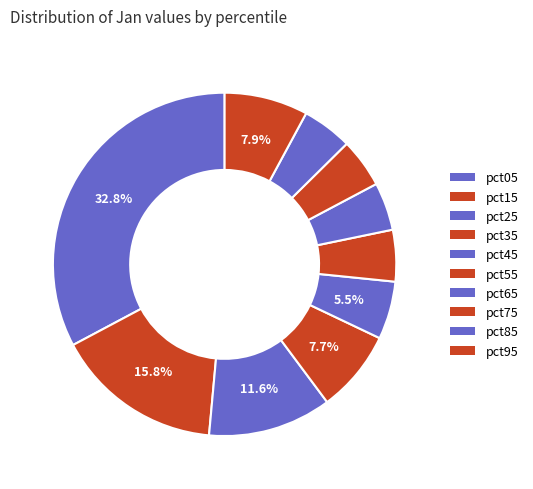

To the nearest percent, what is the difference between the largest and smallest slice percentages?

28%